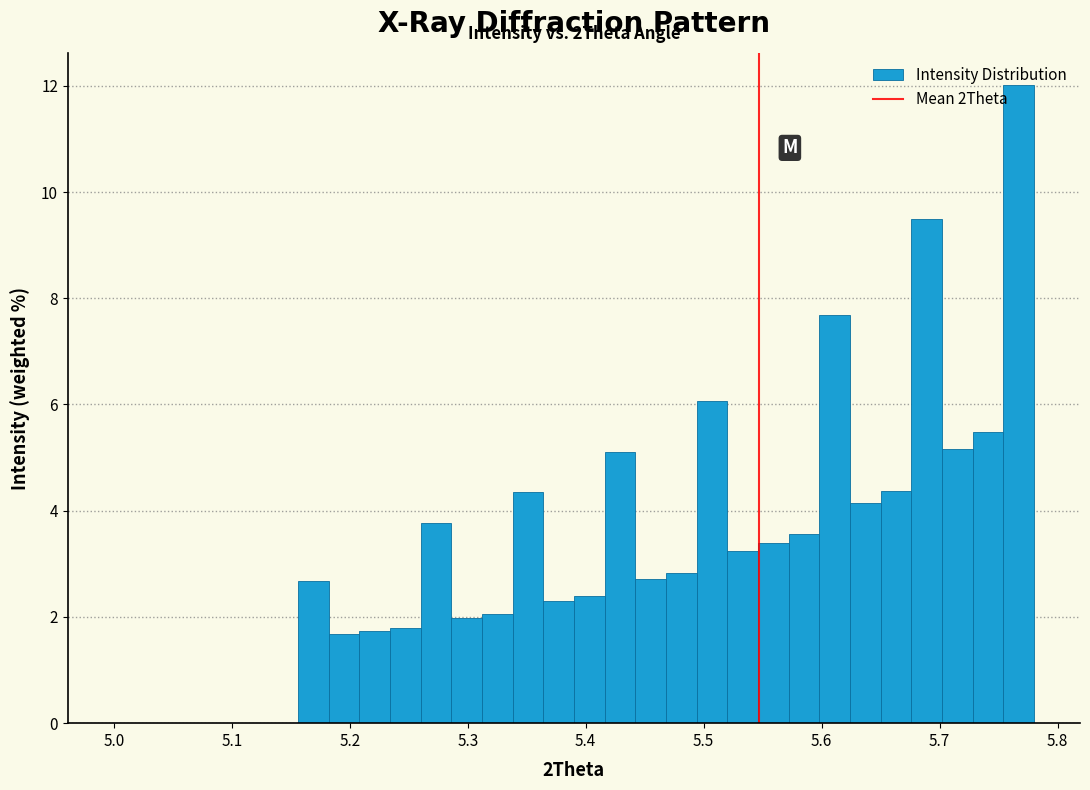

Around what value on the x-axis is the tallest bar? Give the approximate position of its centre, as read against the axis.

5.77